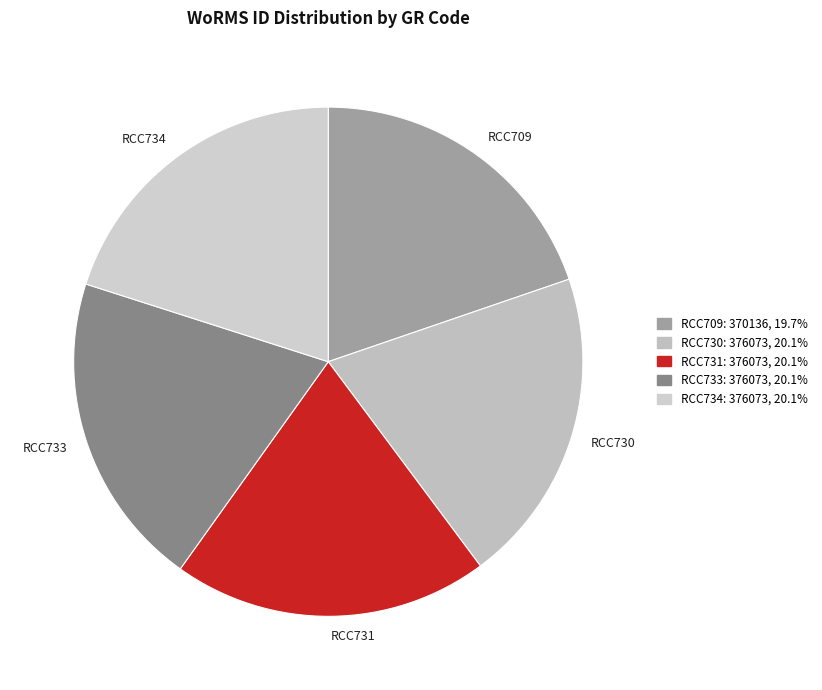

The RCC731 slice represents 20% of the pie. True or false?

True